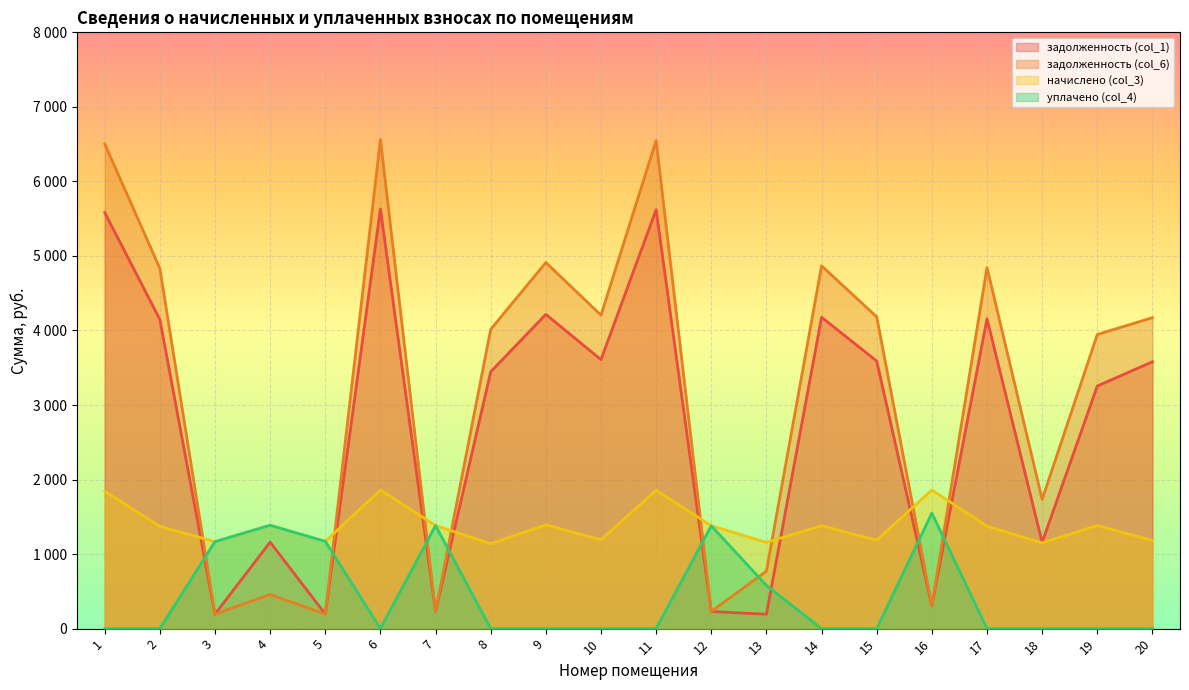

How many categories are shown in the chart?

20